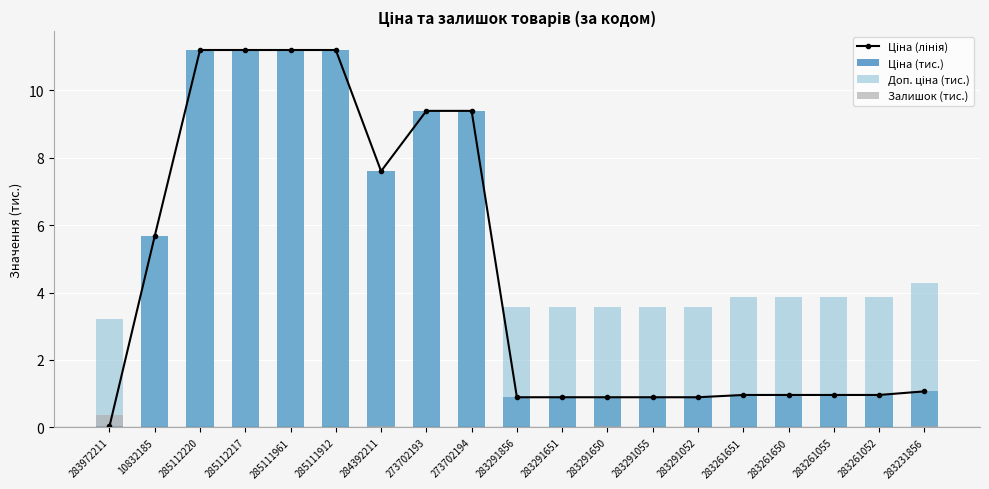

What are all the series names shown in the legend?

Ціна (лінія), Ціна (тис.), Доп. ціна (тис.), Залишок (тис.)